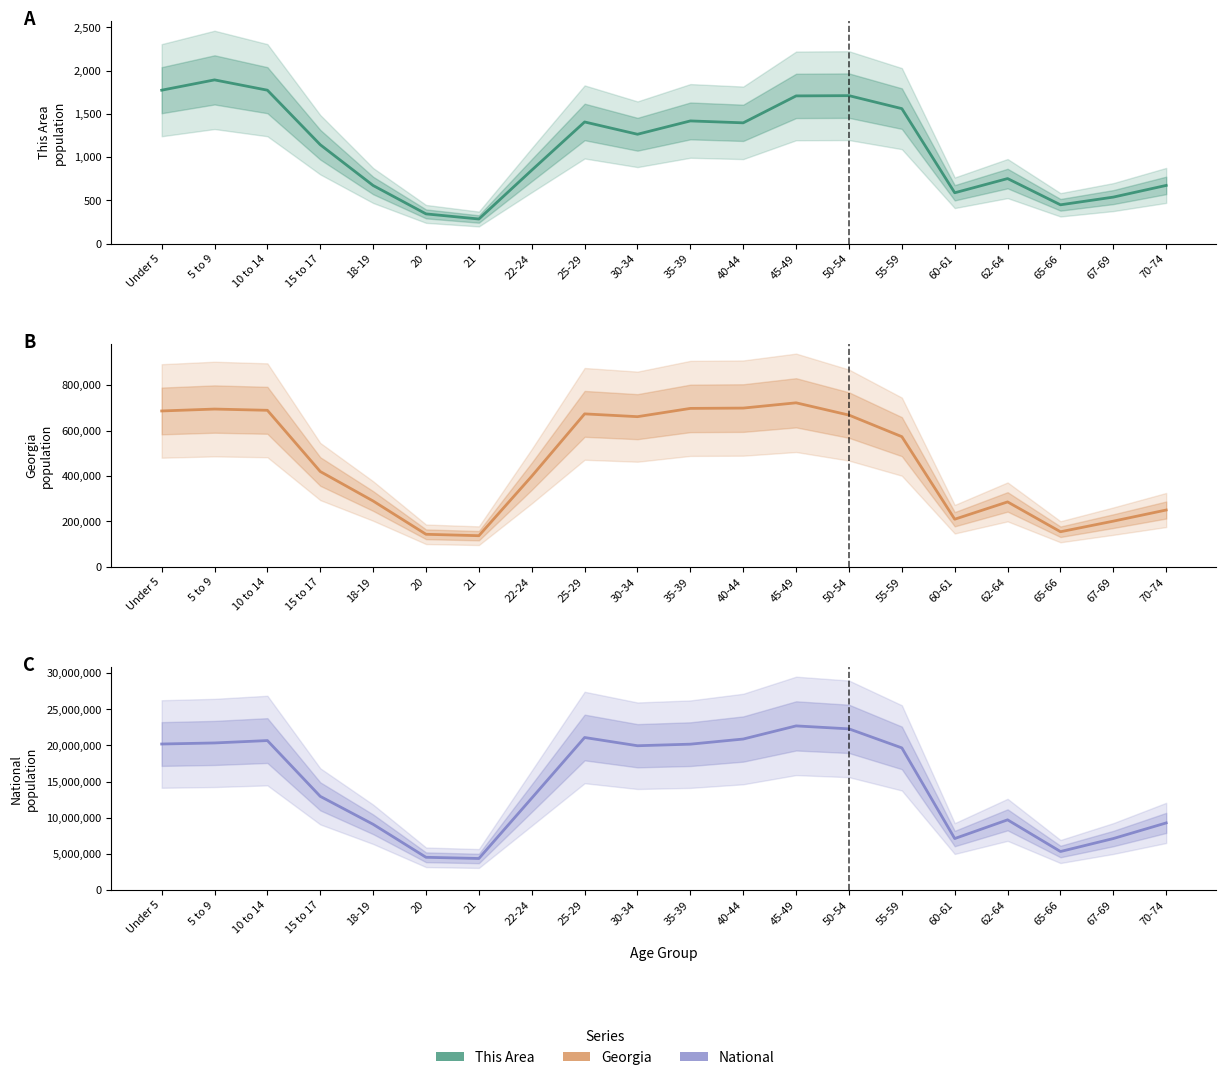

What is the label of the 17th point from the right?

15 to 17